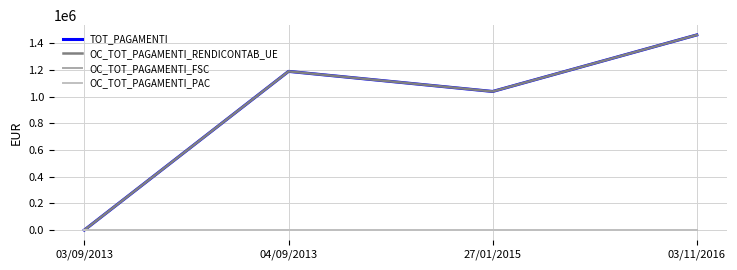

What is the total value across all series at 27/01/2015?

2076691.3